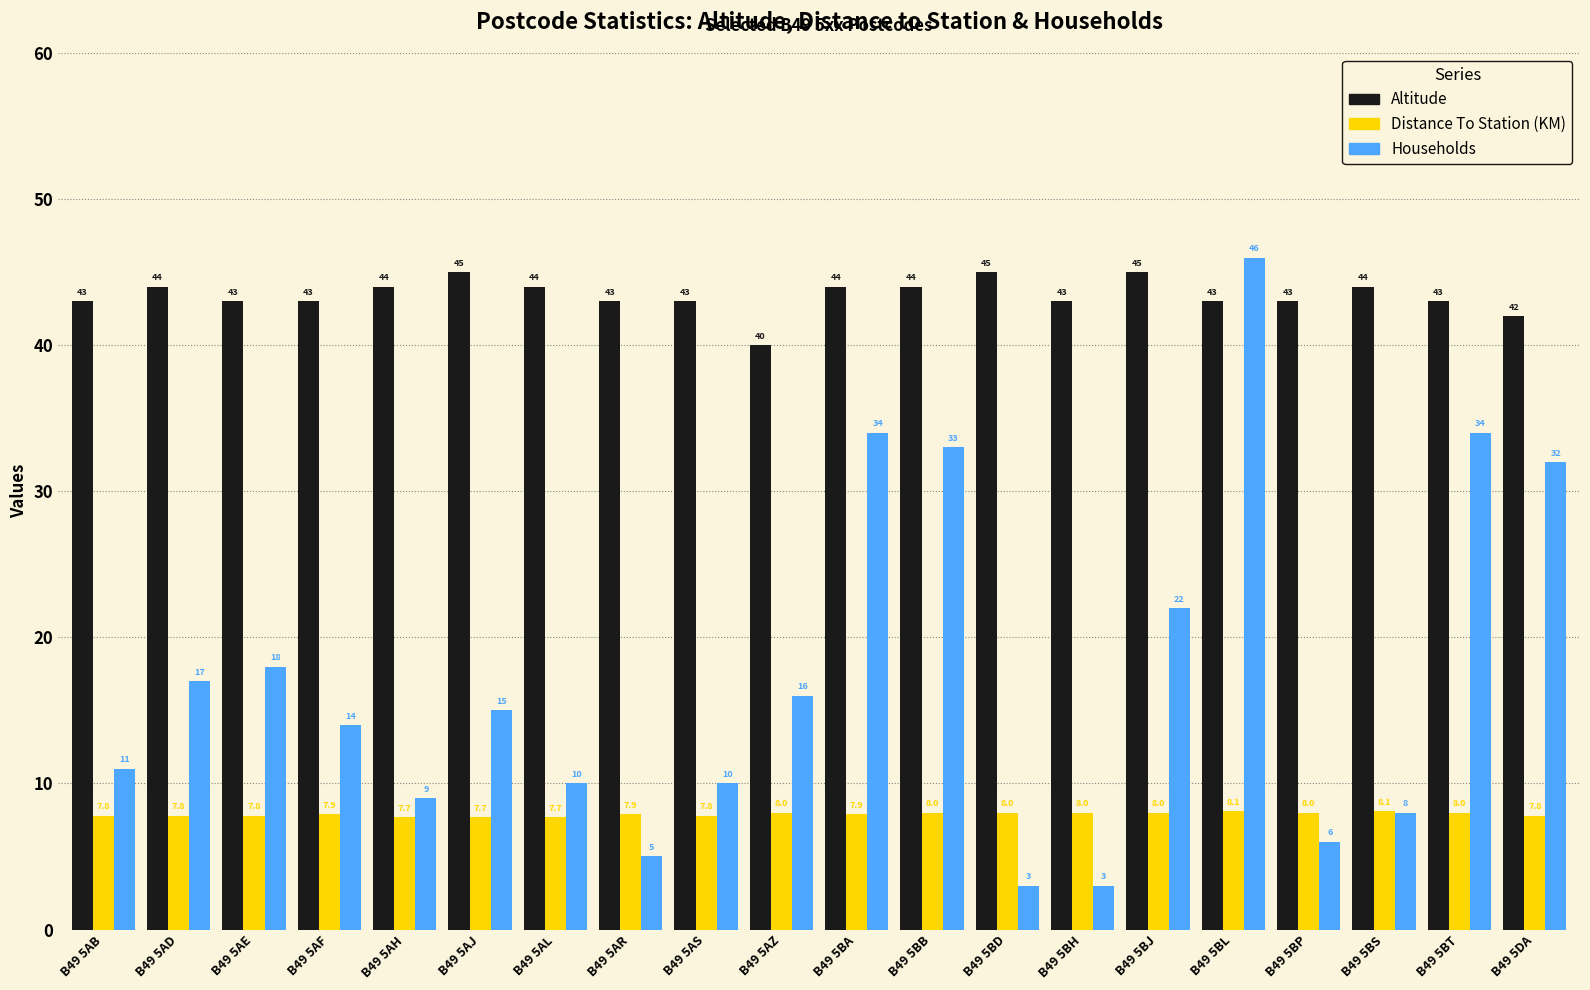

Between B49 5AH and B49 5BA, which series saw the biggest shift?

Households